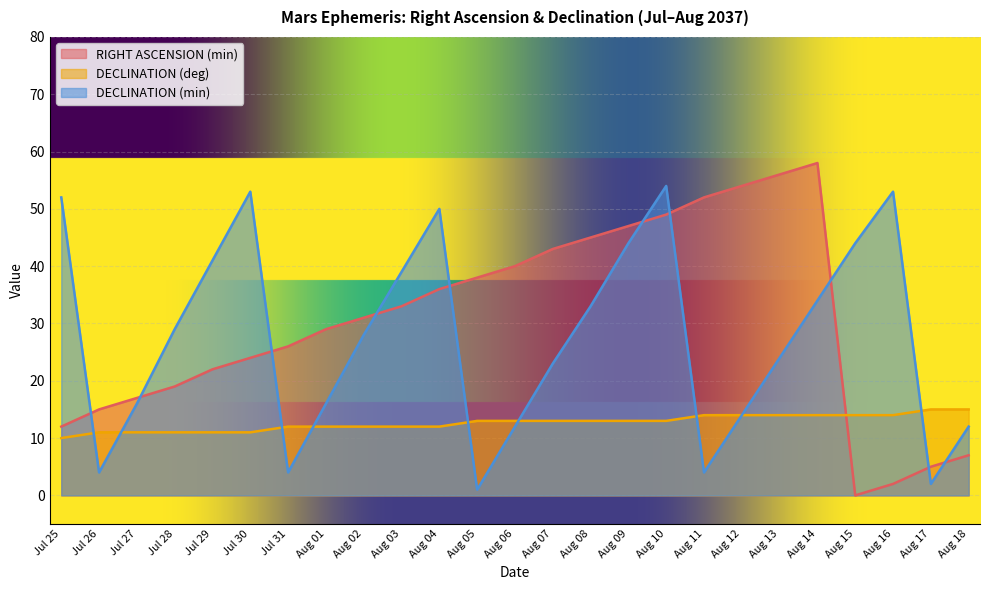

What is the sum of all RIGHT ASCENSION (min) values?

760